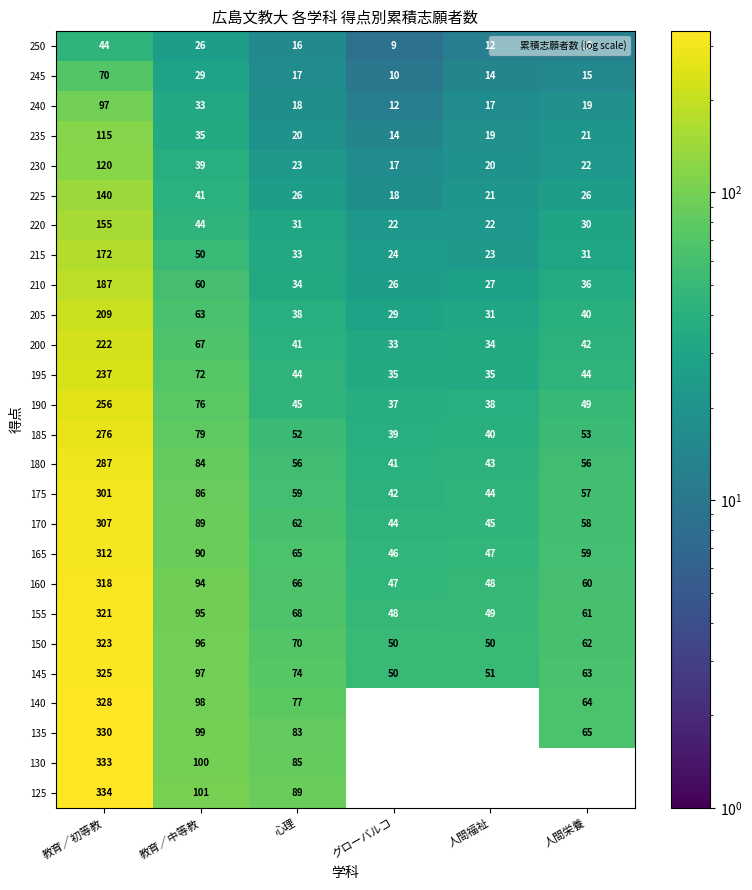

At how many categories does at least one series exceed 205?

1